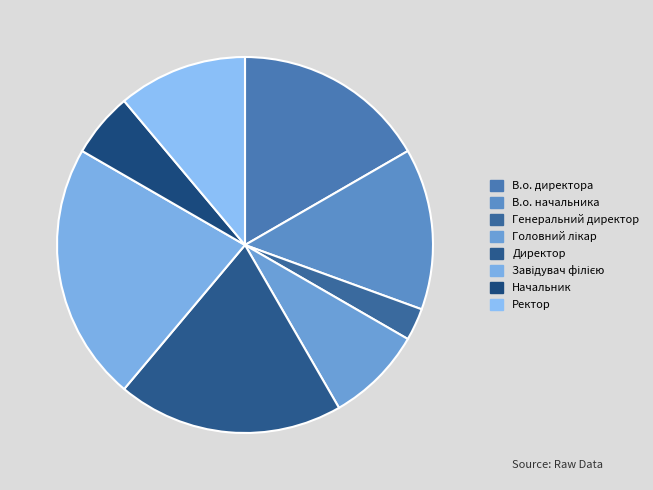

Which has a higher value, Головний лікар or В.о. директора?

В.о. директора